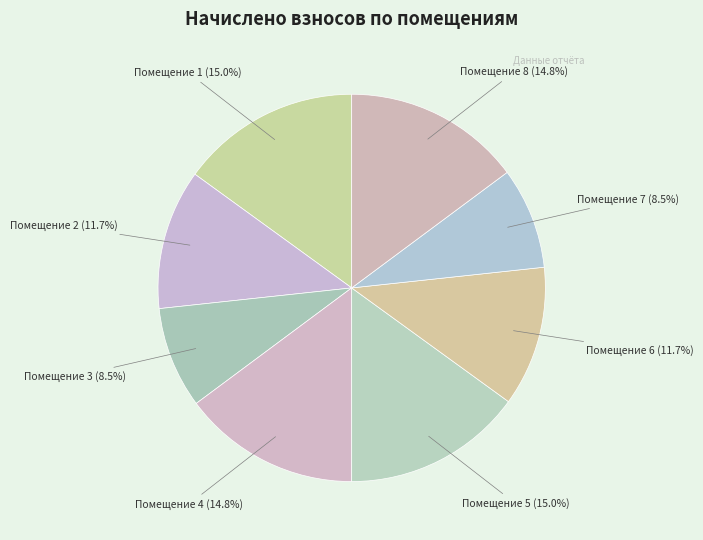

Approximately how many times larger is the value at Помещение 6 (11.7%) compared to Помещение 3 (8.5%)?

1.4